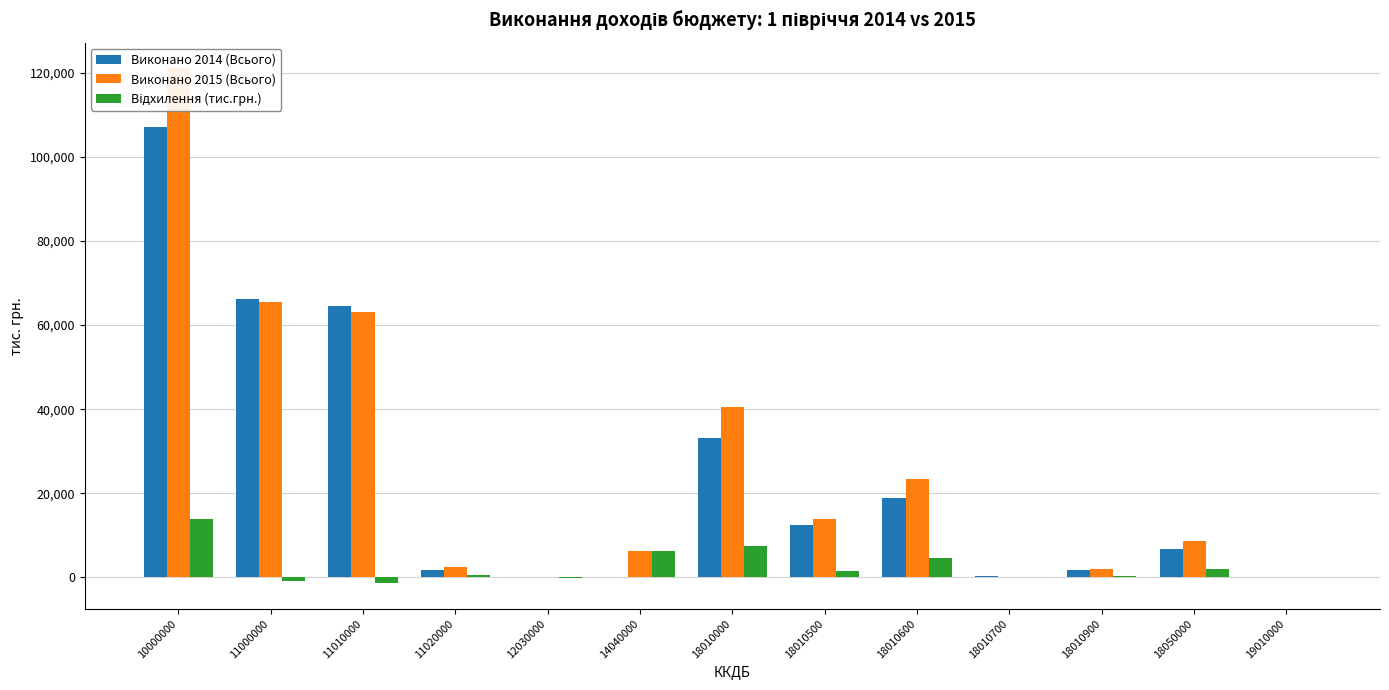

At which label does Відхилення (тис.грн.) first exceed 591?

10000000